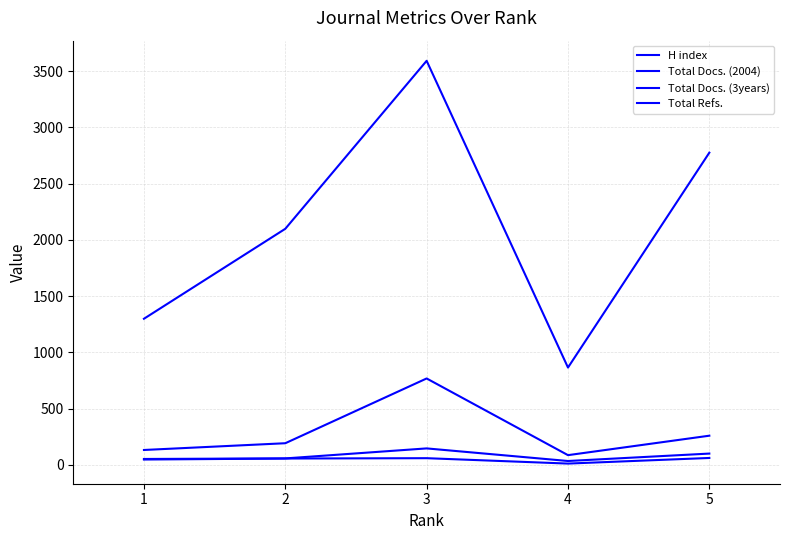

What is the difference between the highest and lowest values at 4?

854